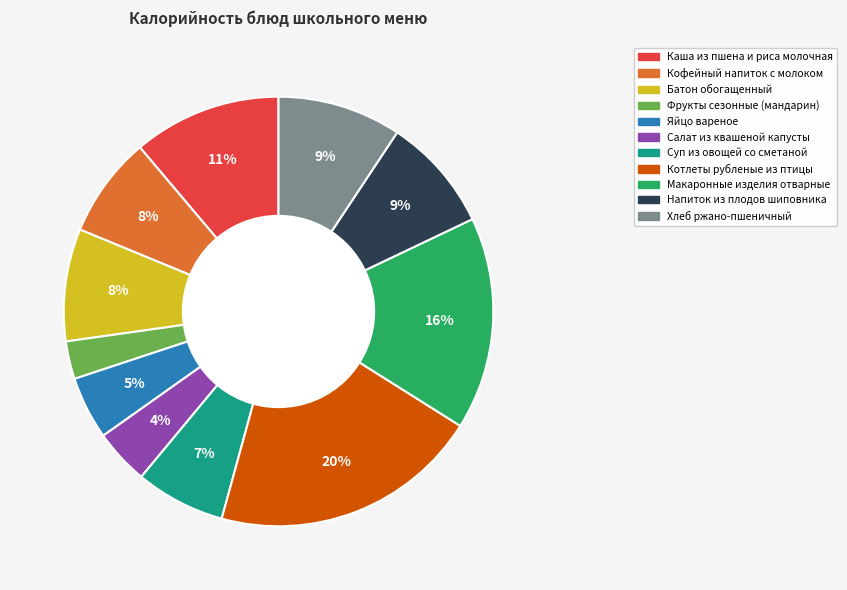

To the nearest percent, what percentage of the pie is Салат из квашеной капусты?

4%